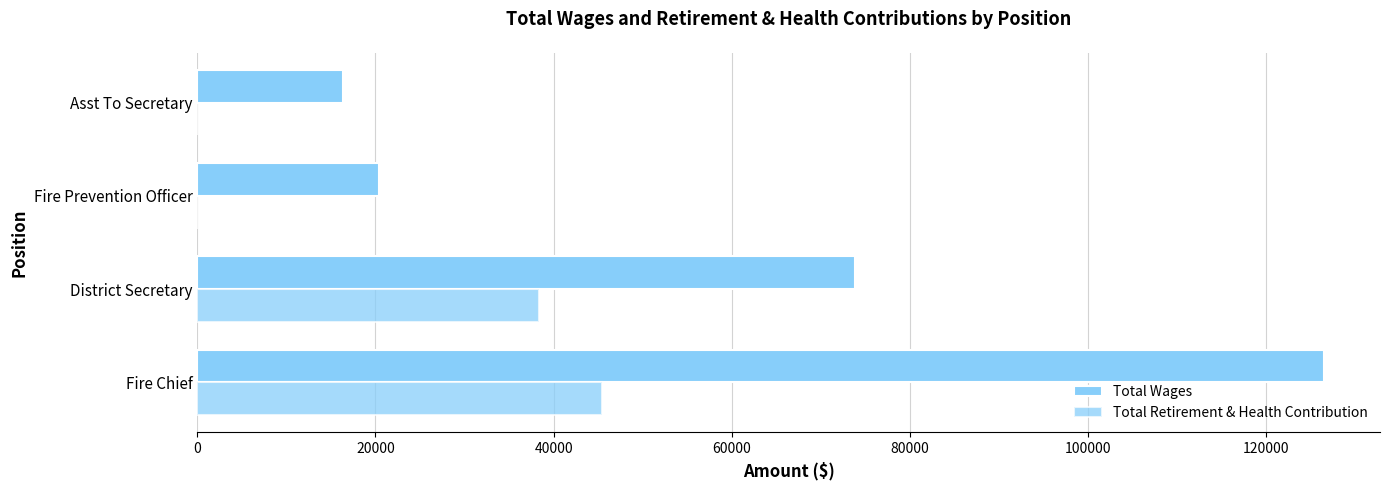

Count the number of data series in this chart.

2